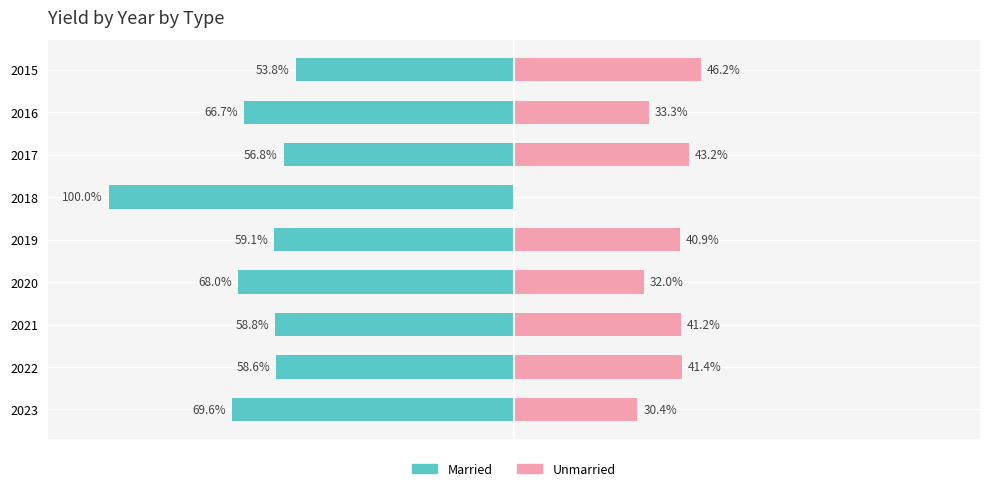

Reading left to right, what are all the values shown in this chart?

Married: -69.6	-58.6	-58.8	-68.0	-59.1	-100.0	-56.8	-66.7	-53.8
Unmarried: 30.4	41.4	41.2	32.0	40.9	0.0	43.2	33.3	46.2